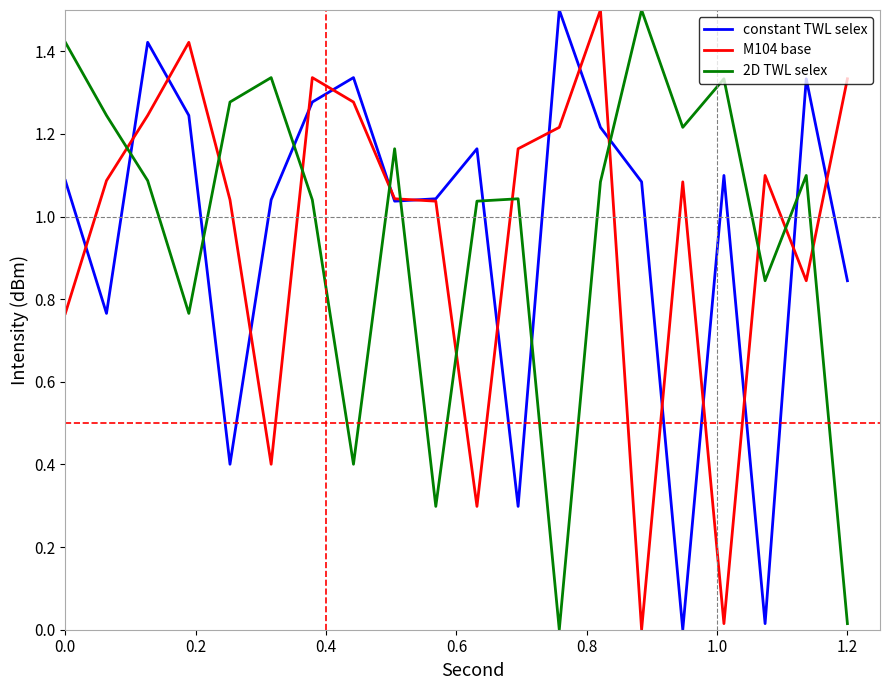

How many interior local valleys does the 2D TWL selex series have?

6